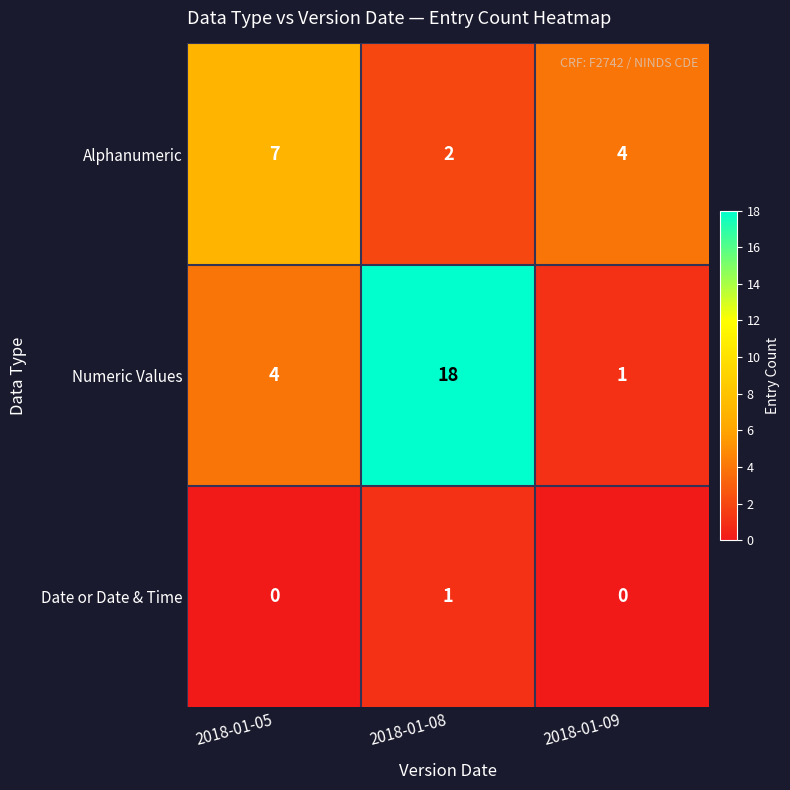

Which series has the largest total across all categories?

Numeric Values